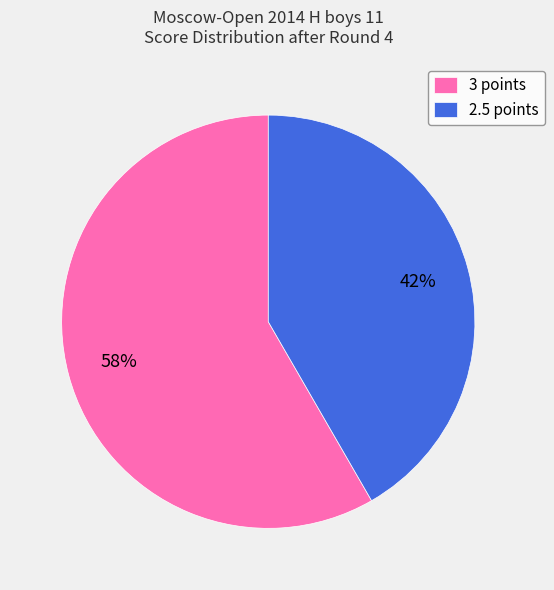

Which has a higher value, 2.5 points or 3 points?

3 points